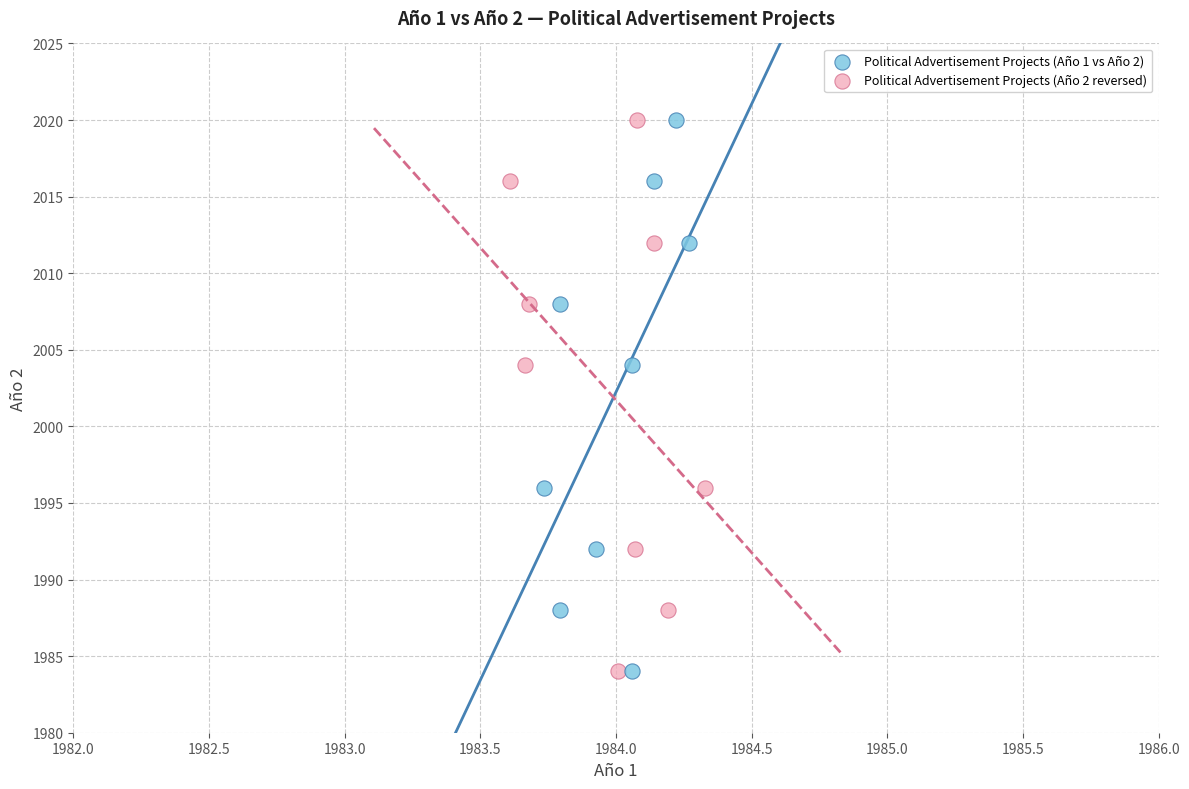

What are all the series names shown in the legend?

Political Advertisement Projects (Año 1 vs Año 2), Political Advertisement Projects (Año 2 reversed)